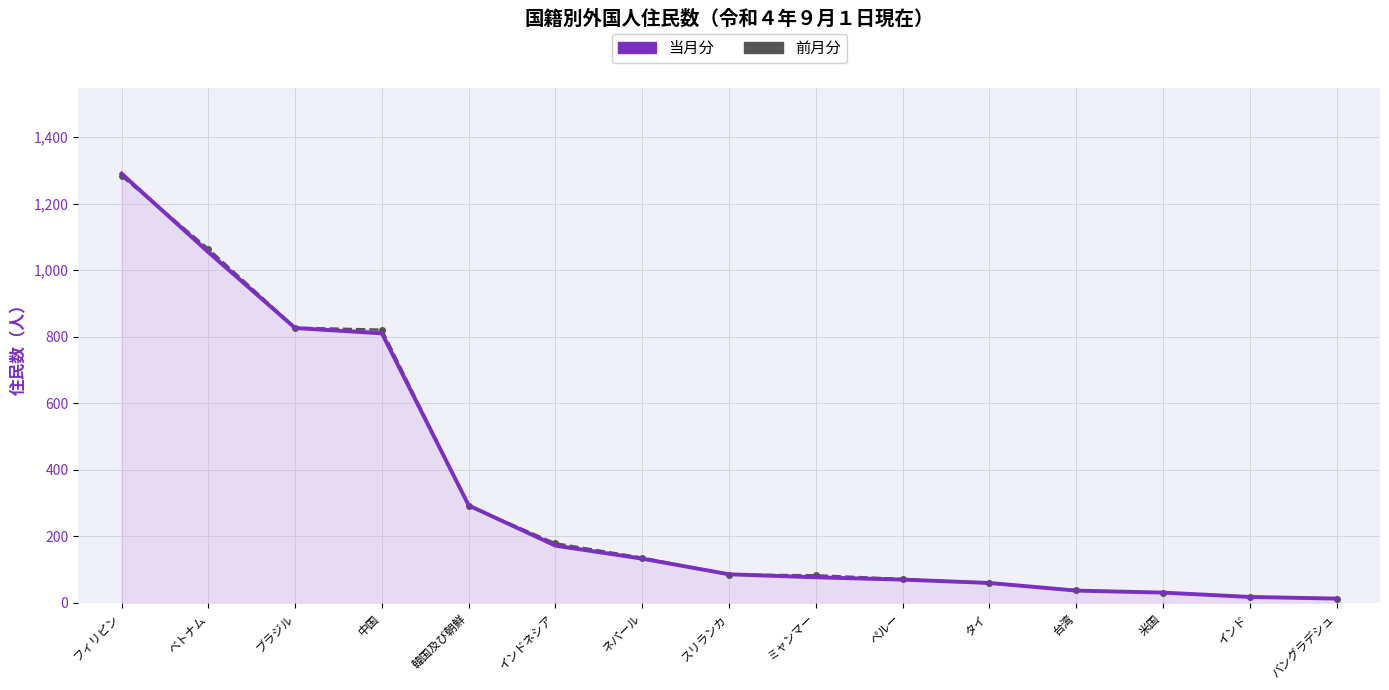

What is the greatest value displayed?

1290